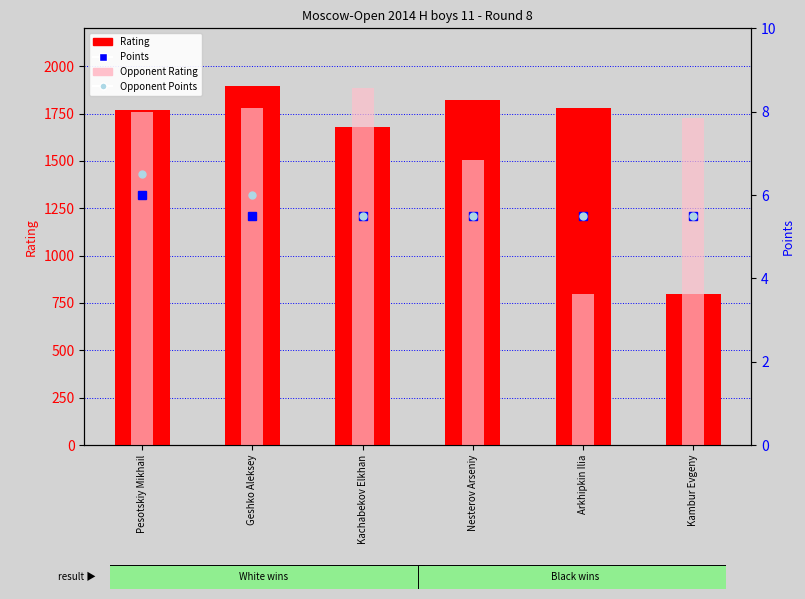

Which category has the lowest value across all series?

Geshko Aleksey